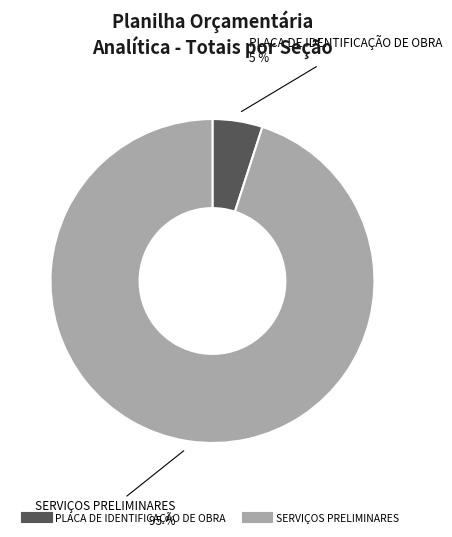

Does any single category account for the majority?

Yes